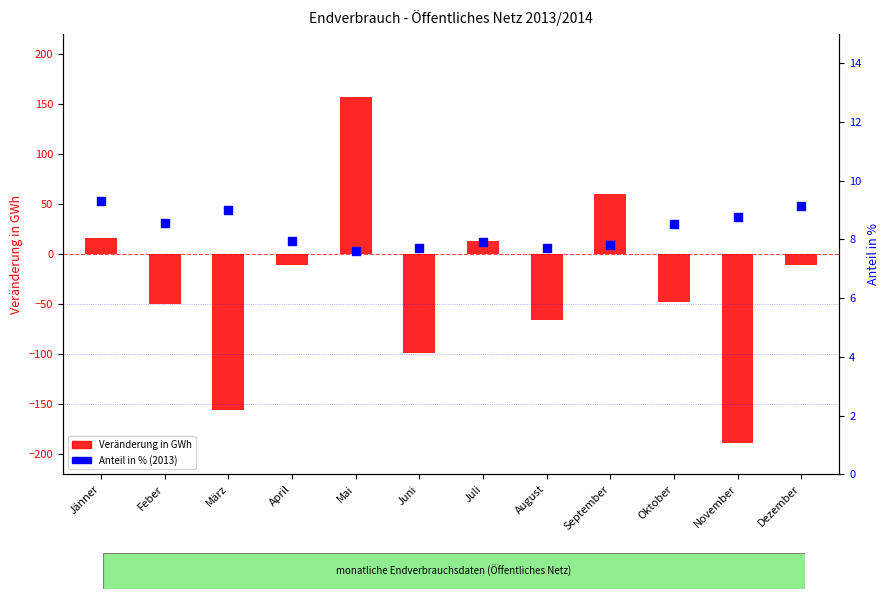

What are all the series names shown in the legend?

Veränderung in GWh, Anteil in % (2013)